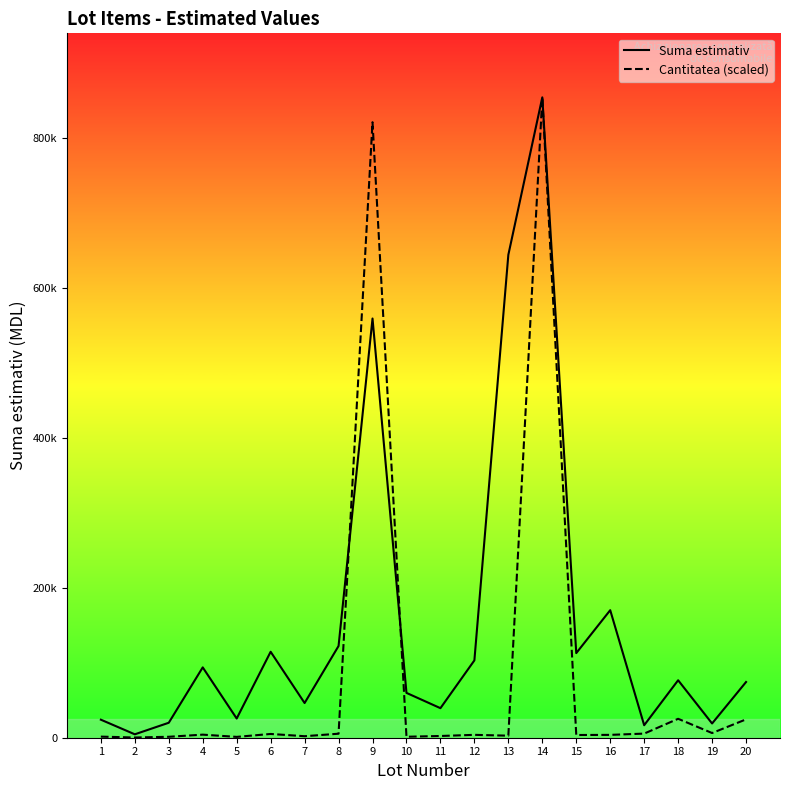

What is the total value across all series at 16?

174047.1